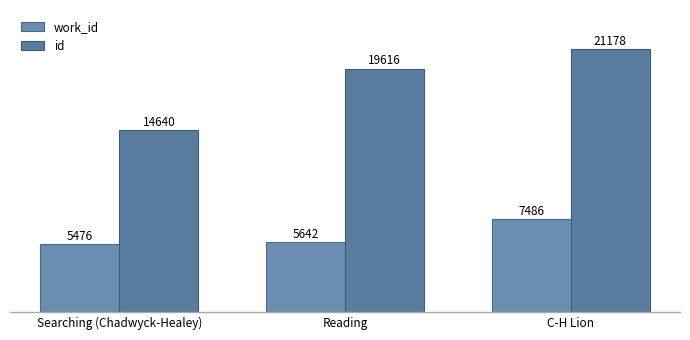

Is it true that work_id equals 5642 at Reading?

True